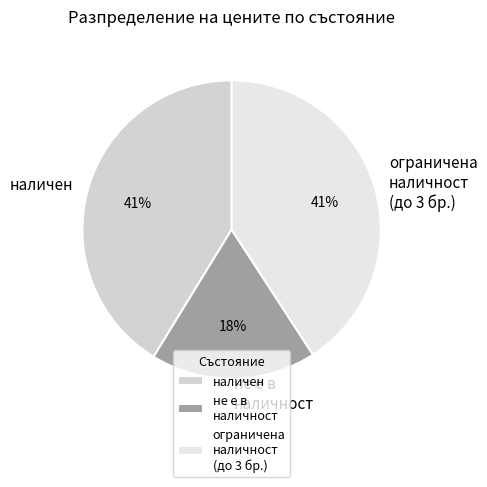

To the nearest percent, what is the average slice percentage?

33%